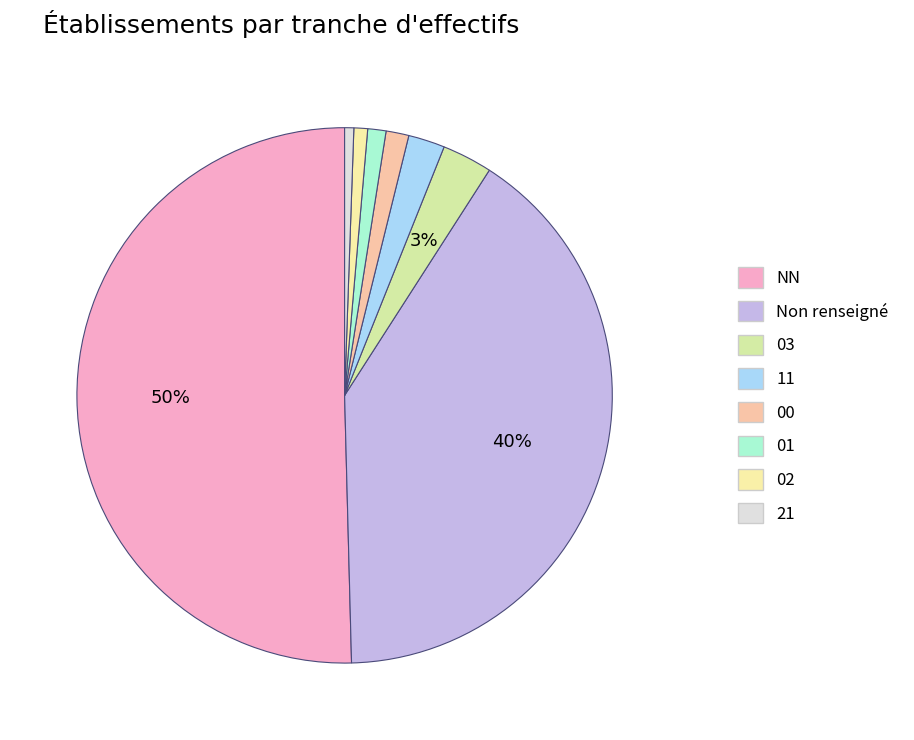

How many slices are in this pie chart?

8